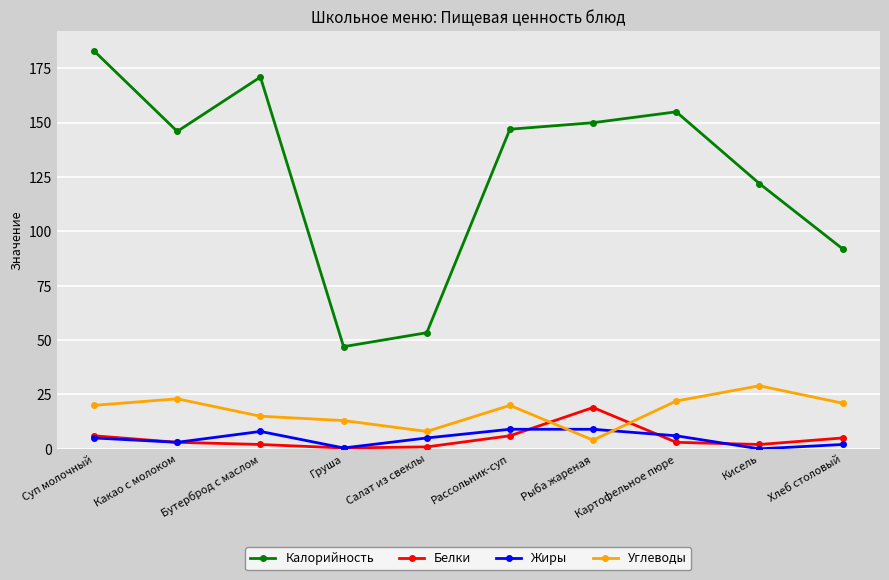

What is the spread (max minus min) of values at Рассольник-суп?

141.0